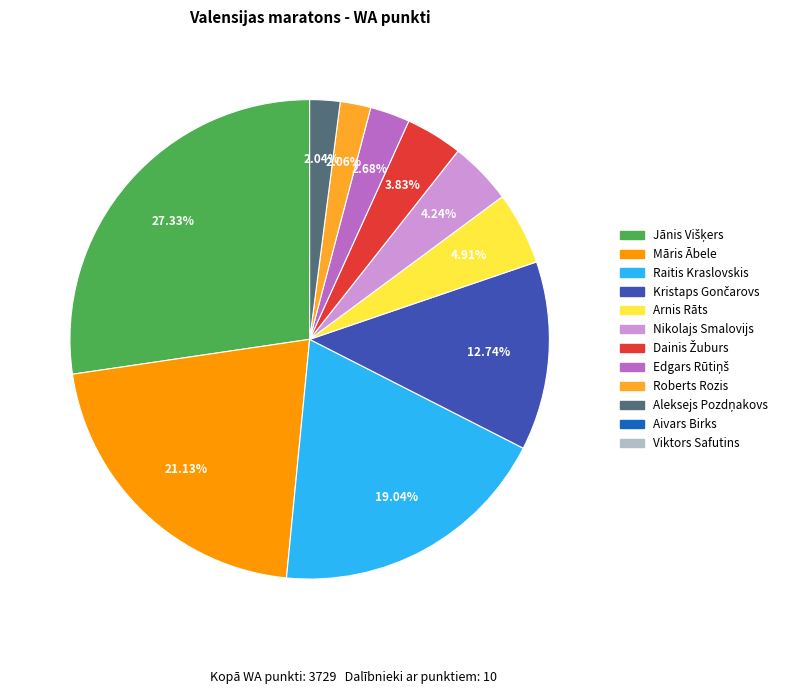

Is there any slice that represents more than half of the pie?

No